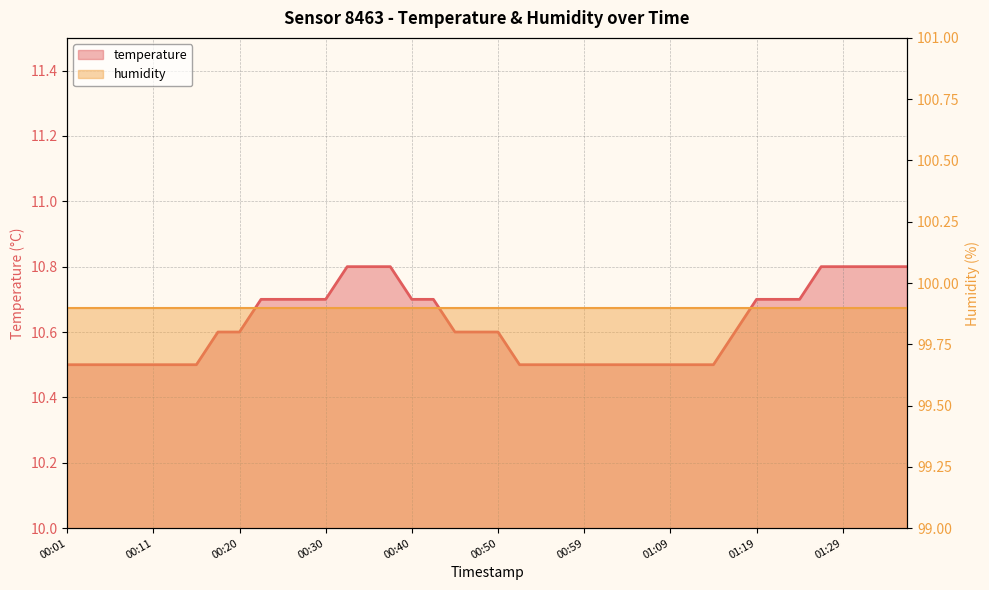

Rank the categories by value from lowest to highest.

00:01, 00:03, 00:06, 00:08, 00:11, 00:13, 00:16, 00:52, 00:54, 00:57, 00:59, 01:02, 01:04, 01:07, 01:09, 01:12, 01:14, 00:18, 00:20, 00:45, 00:47, 00:50, 01:16, 00:23, 00:25, 00:28, 00:30, 00:40, 00:42, 01:19, 01:21, 01:24, 00:33, 00:35, 00:37, 01:26, 01:29, 01:31, 01:33, 01:36